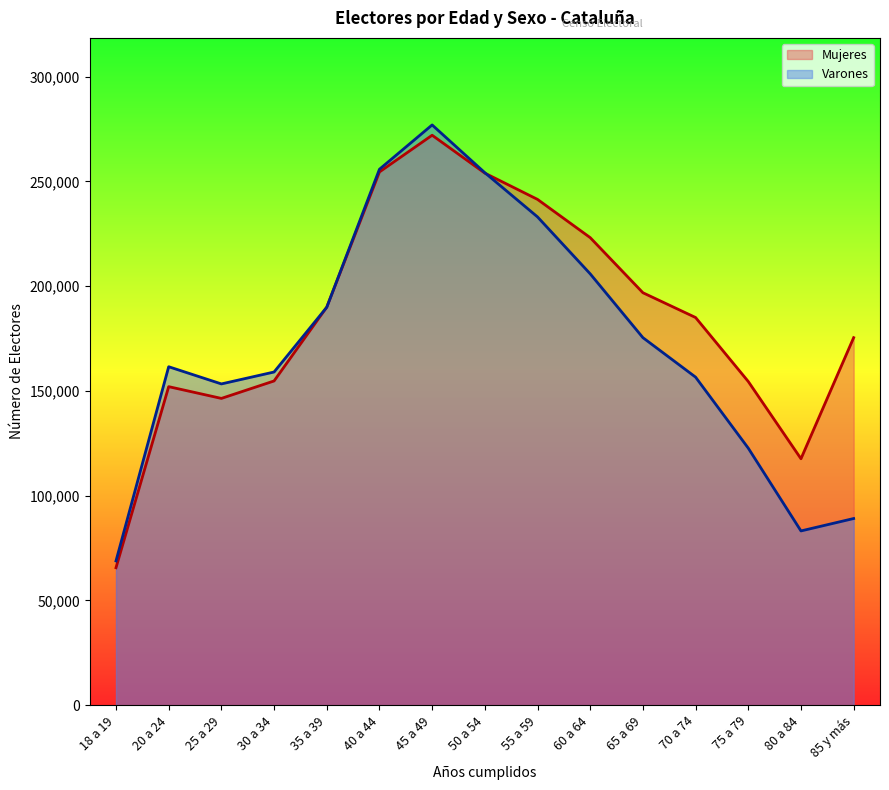

True or false: Varones has more than 2 interior local peaks.

False